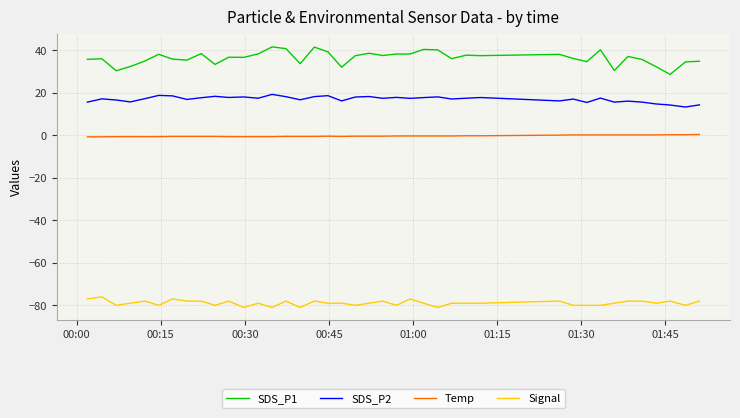

List the series in order of their overall mean, lowest first.

Signal, Temp, SDS_P2, SDS_P1